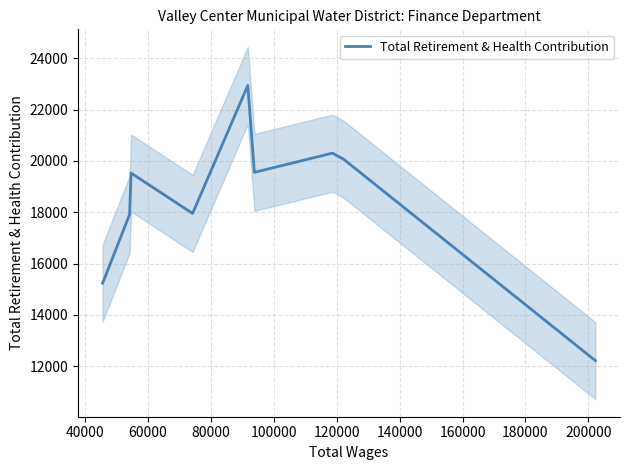

Reading left to right, list all the values displayed in this chart.

15236	17916	19525	17952	22939	19553	20301	20063	12218